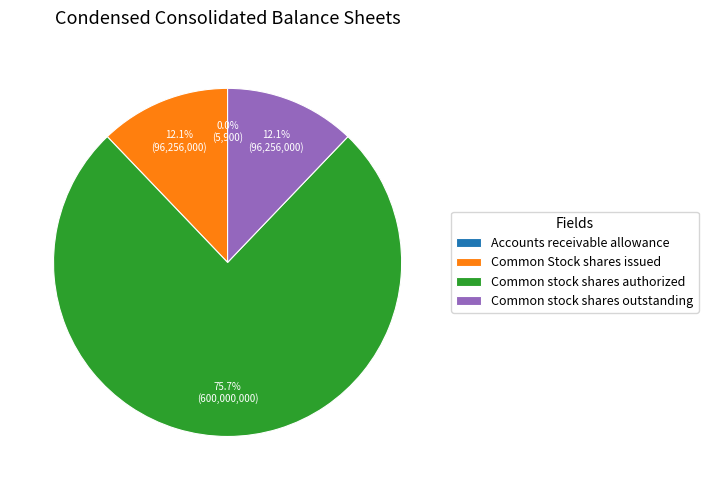

Which has a higher value, Common stock shares outstanding or Common stock shares authorized?

Common stock shares authorized